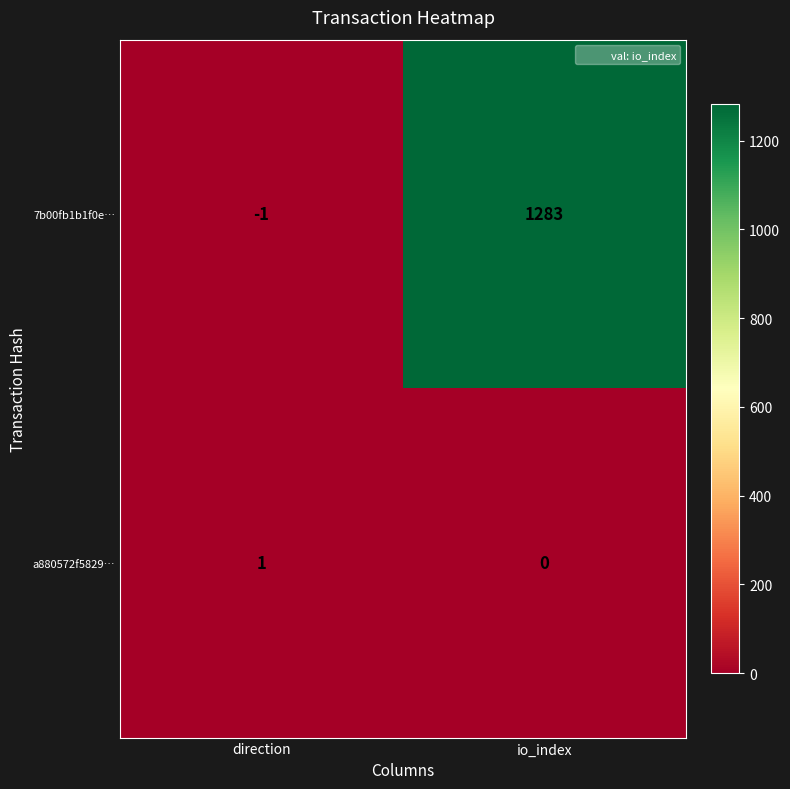

Count the number of data series in this chart.

2